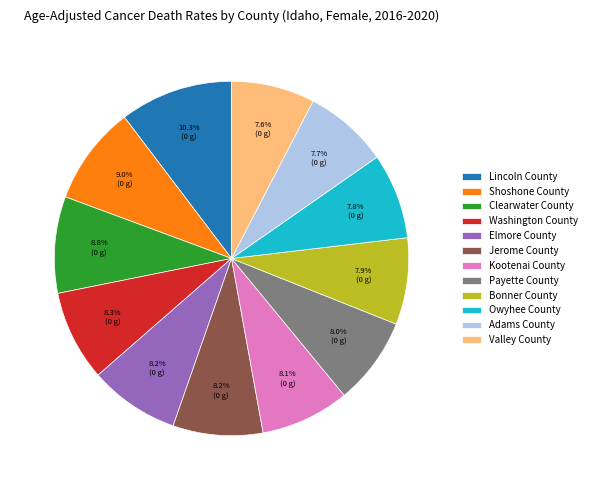

To the nearest percent, what percentage of the pie is Lincoln County?

10%